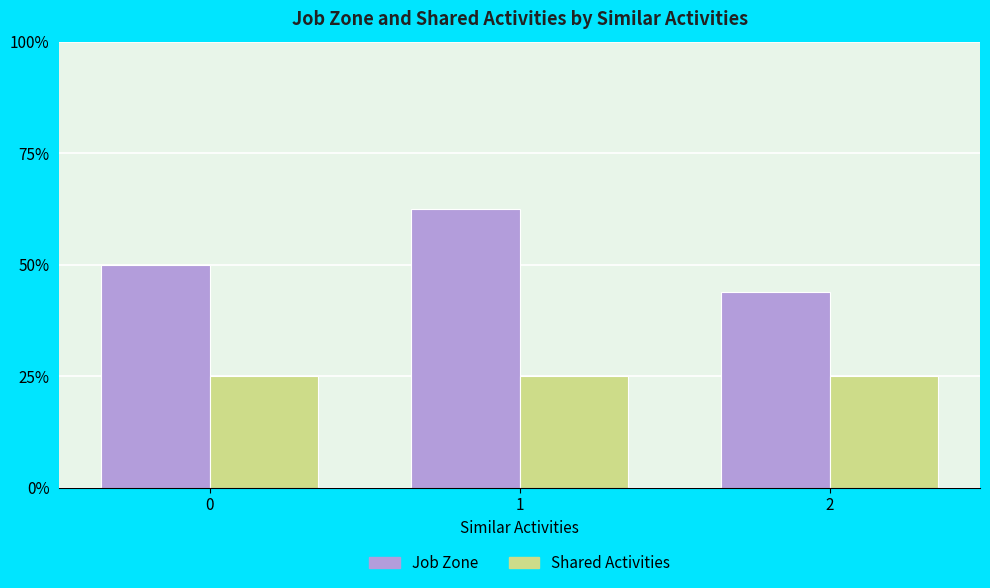

At which label does Job Zone first exceed 2?

1